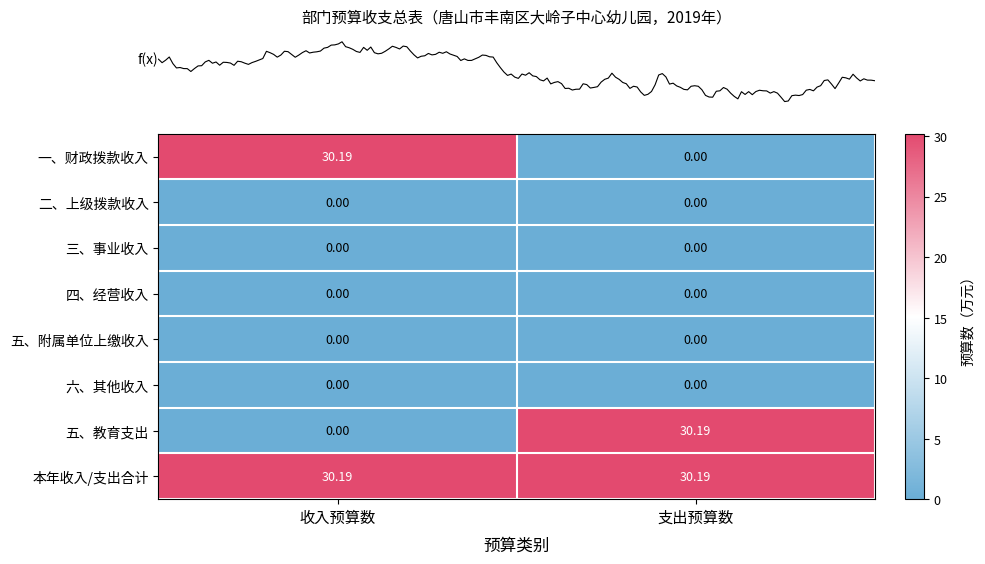

Which series has the largest total across all categories?

本年收入/支出合计